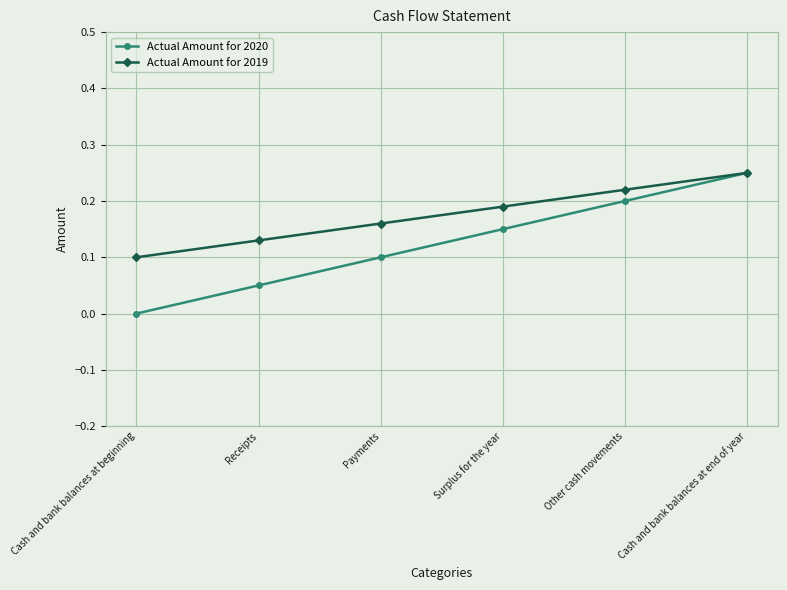

True or false: Actual Amount for 2020 and Actual Amount for 2019 cross at least once.

False